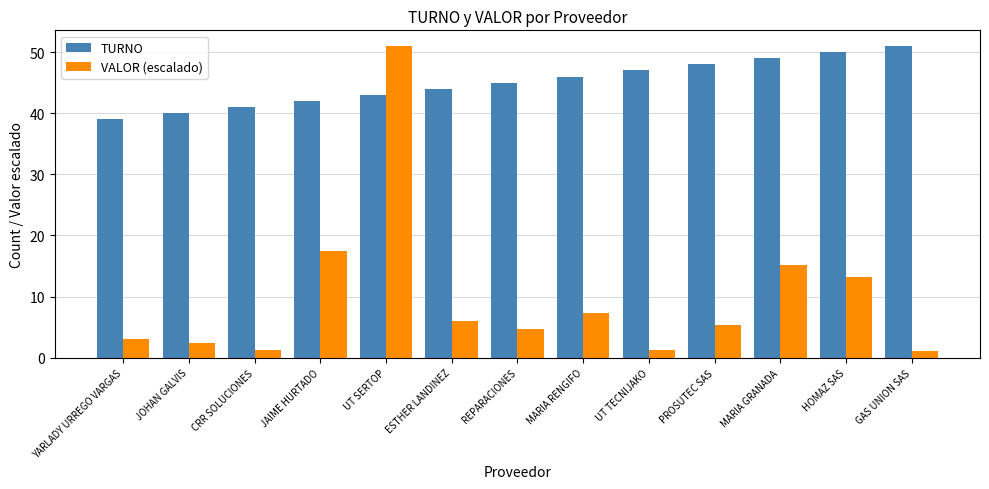

How many categories are shown in the chart?

13